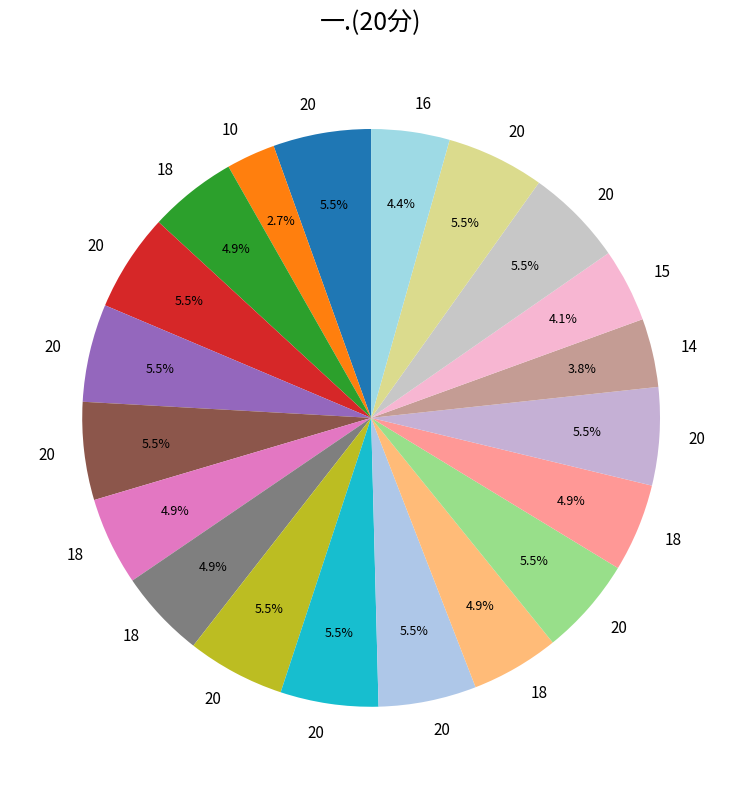

How many segments does this pie chart have?

20